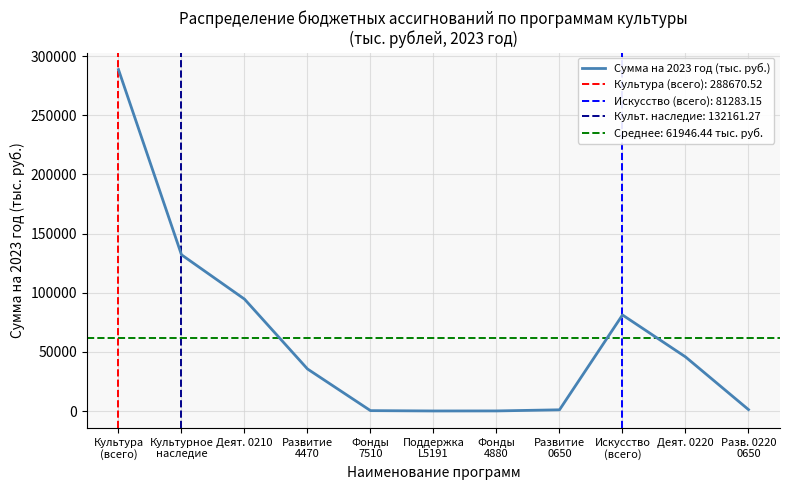

How many lines are shown in the chart?

1